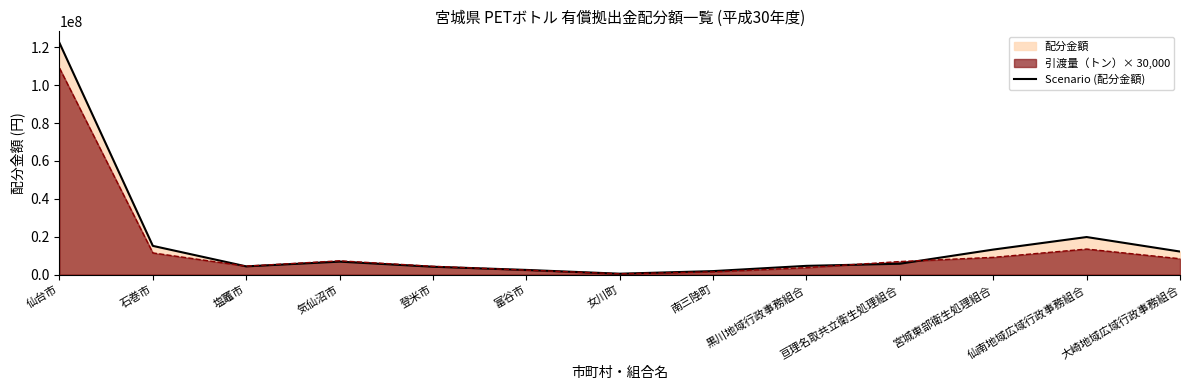

How many values exceed 5683936?

6